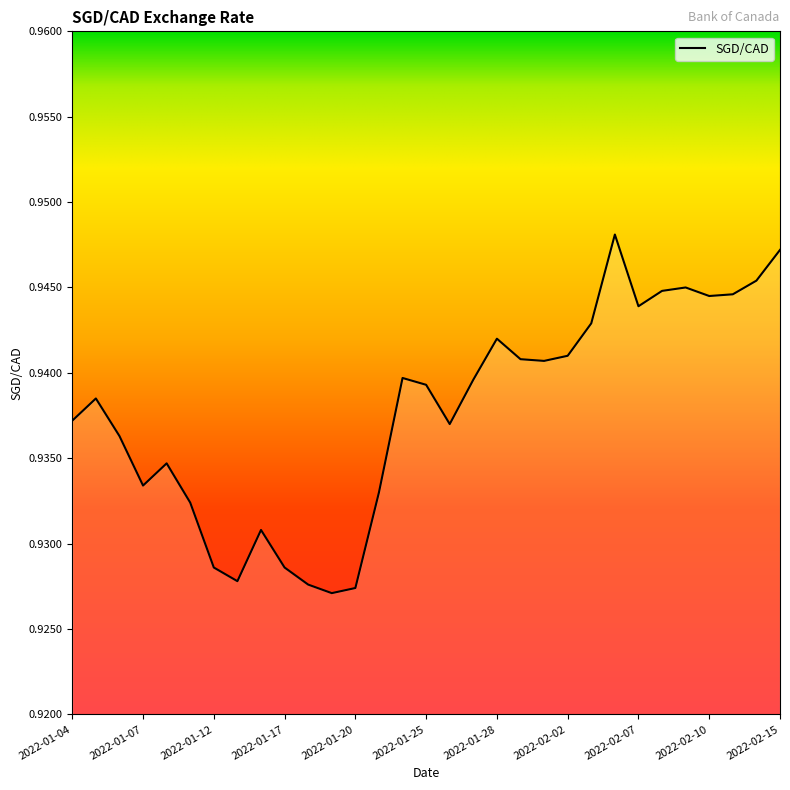

True or false: there are more than 0 points higher than both neighbors.

True